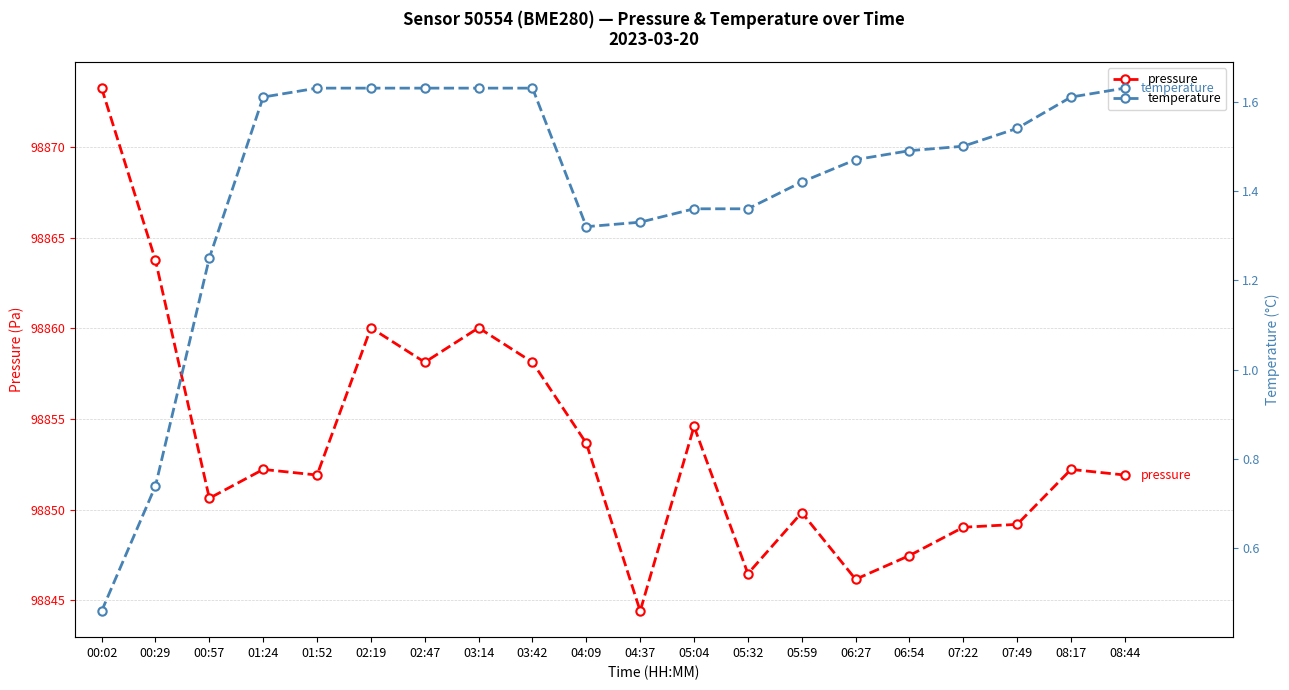

Does the chart have visible grid lines?

Yes